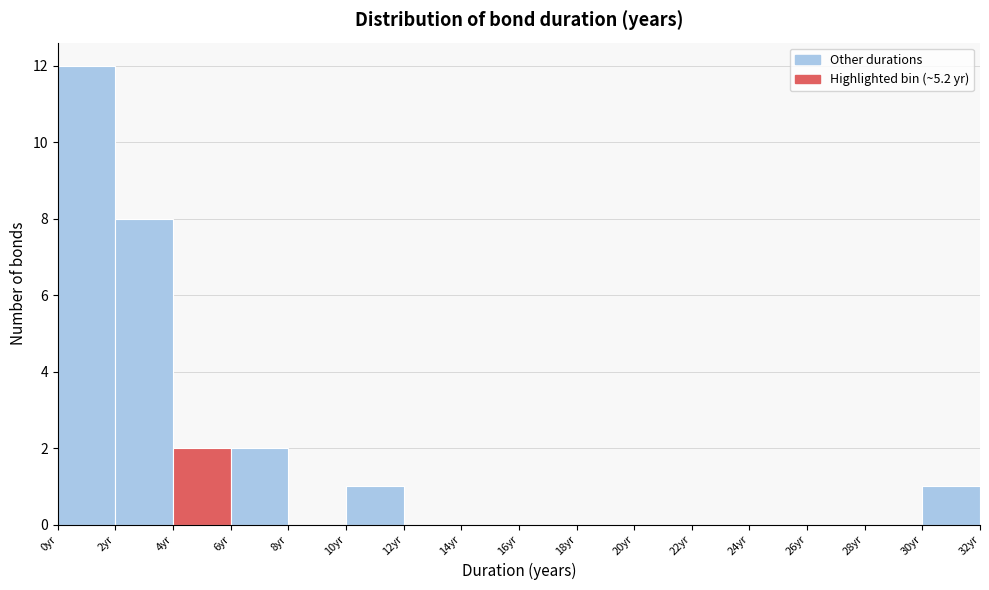

Reading left to right, transcribe this chart: for each bar, give the range it covers on the x-axis and its height. The values are not printed on the chart, so give them approximately, as read against the axis.

0 to 2: 12
2 to 4: 8
4 to 6: 2
6 to 8: 2
8 to 10: 0
10 to 12: 1
12 to 14: 0
14 to 16: 0
16 to 18: 0
18 to 20: 0
20 to 22: 0
22 to 24: 0
24 to 26: 0
26 to 28: 0
28 to 30: 0
30 to 32: 1